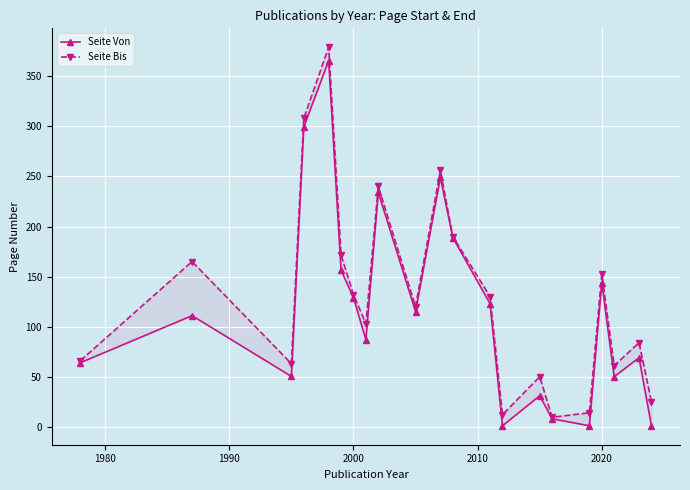

In Seite Von, how many points are higher than both neighbors (excluding endpoints)?

7